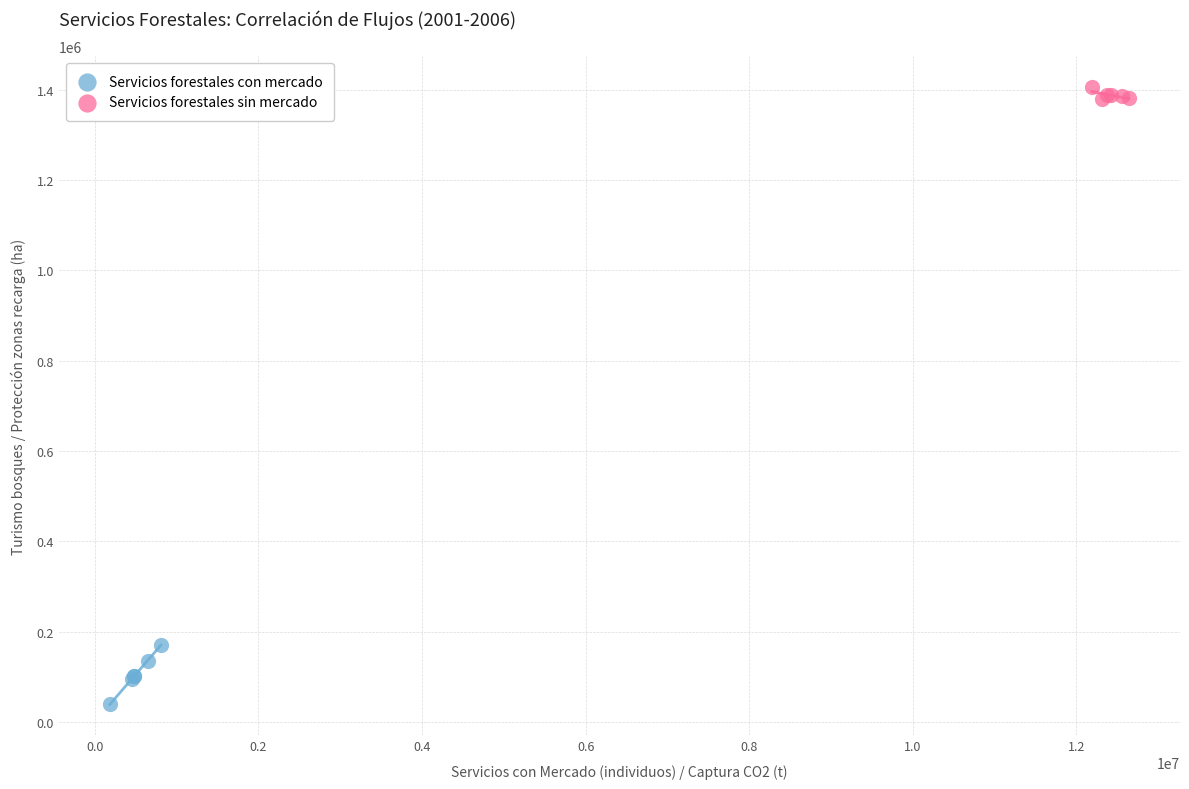

Which series reaches the minimum Y coordinate?

Servicios forestales con mercado